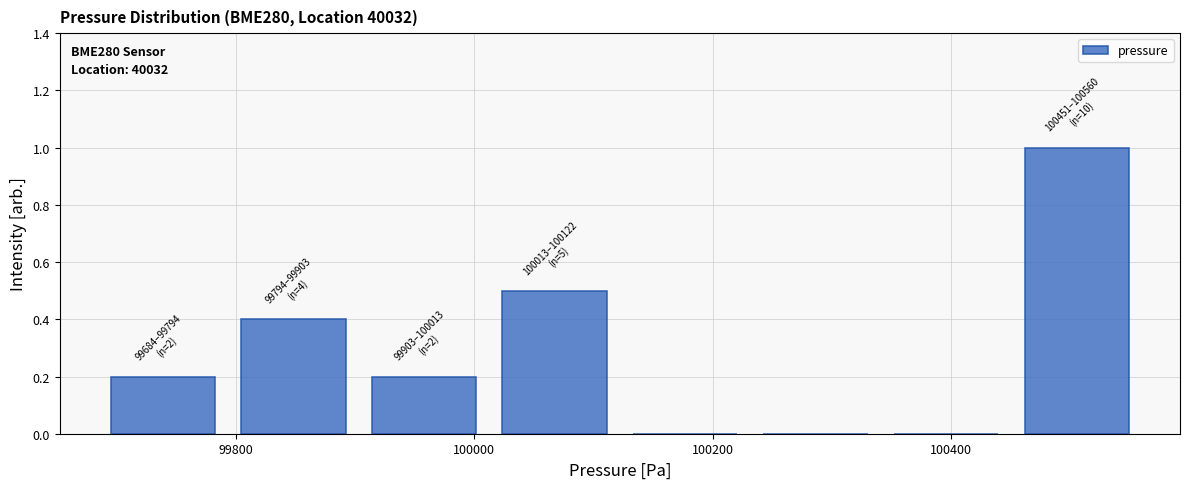

Which range on the x-axis has the tallest bar?

100460 to 100560